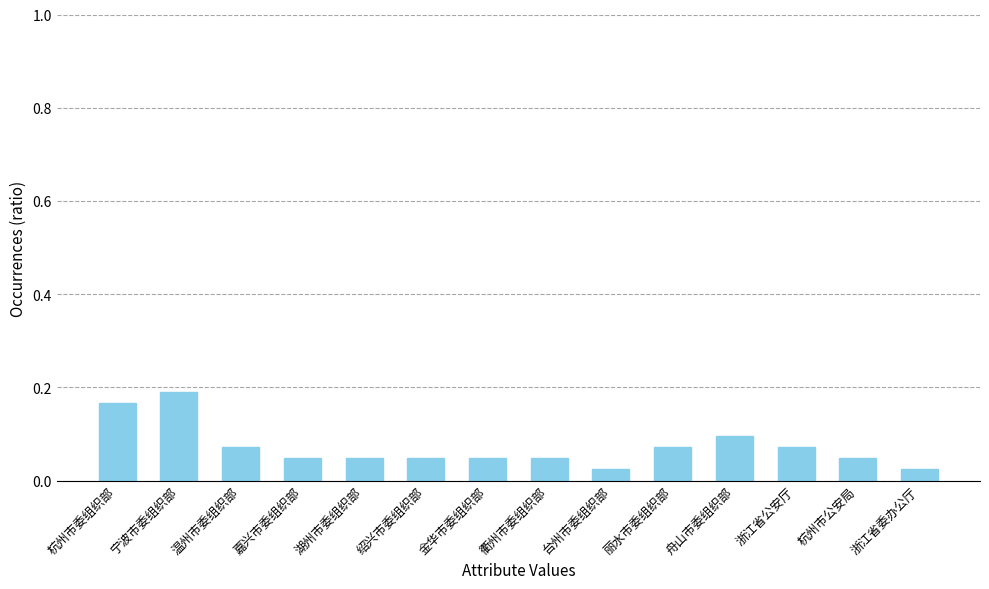

What is the sum of all values?

1.0